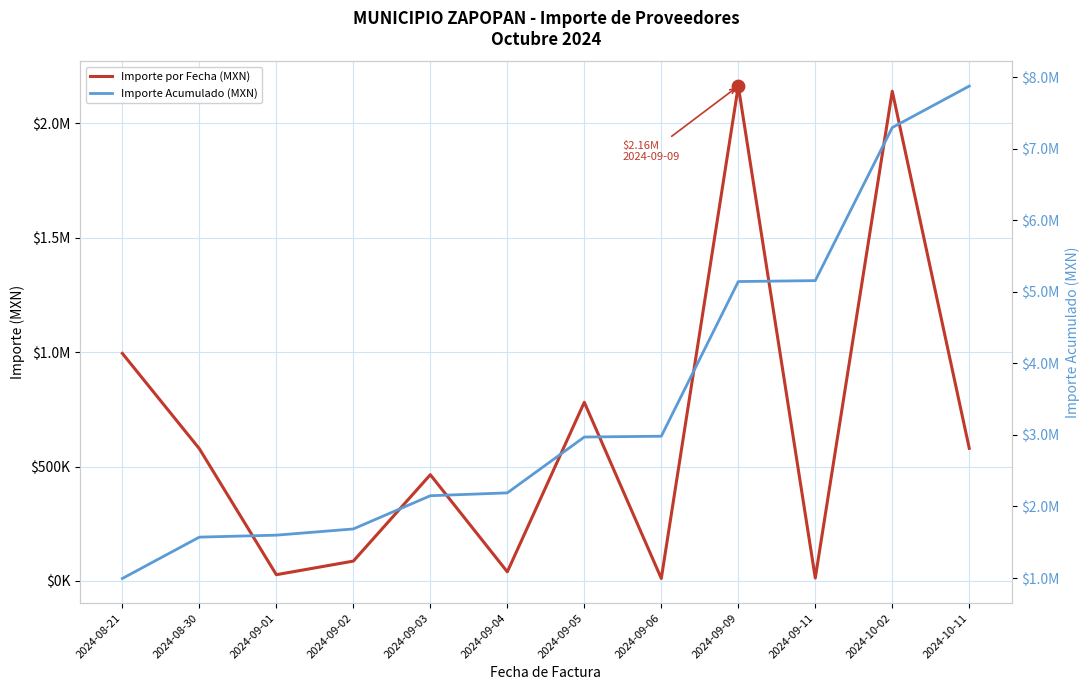

At which category is the sum across all series the highest?

2024-10-02